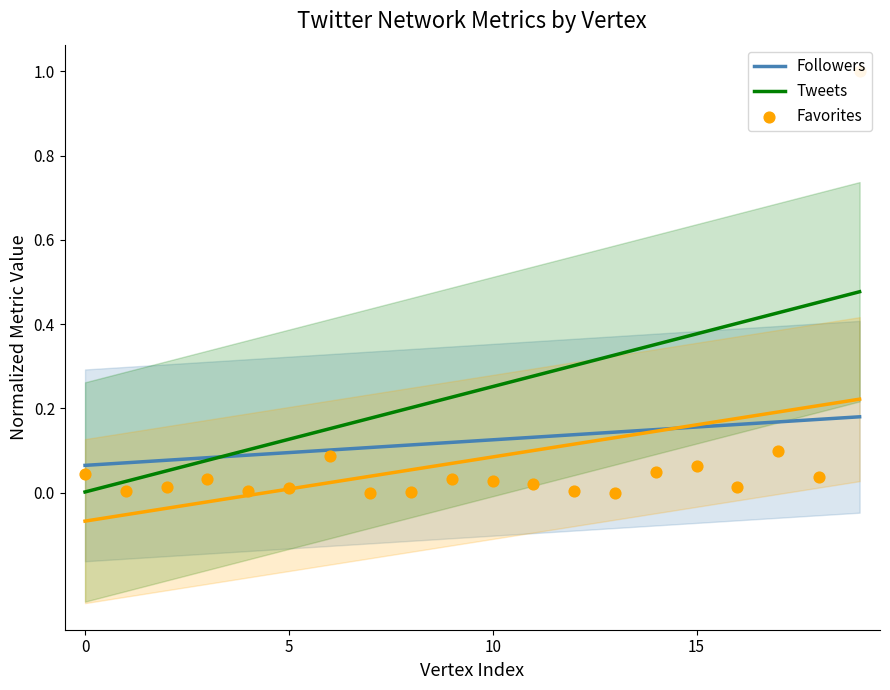

At how many categories does at least one series exceed 0?

20